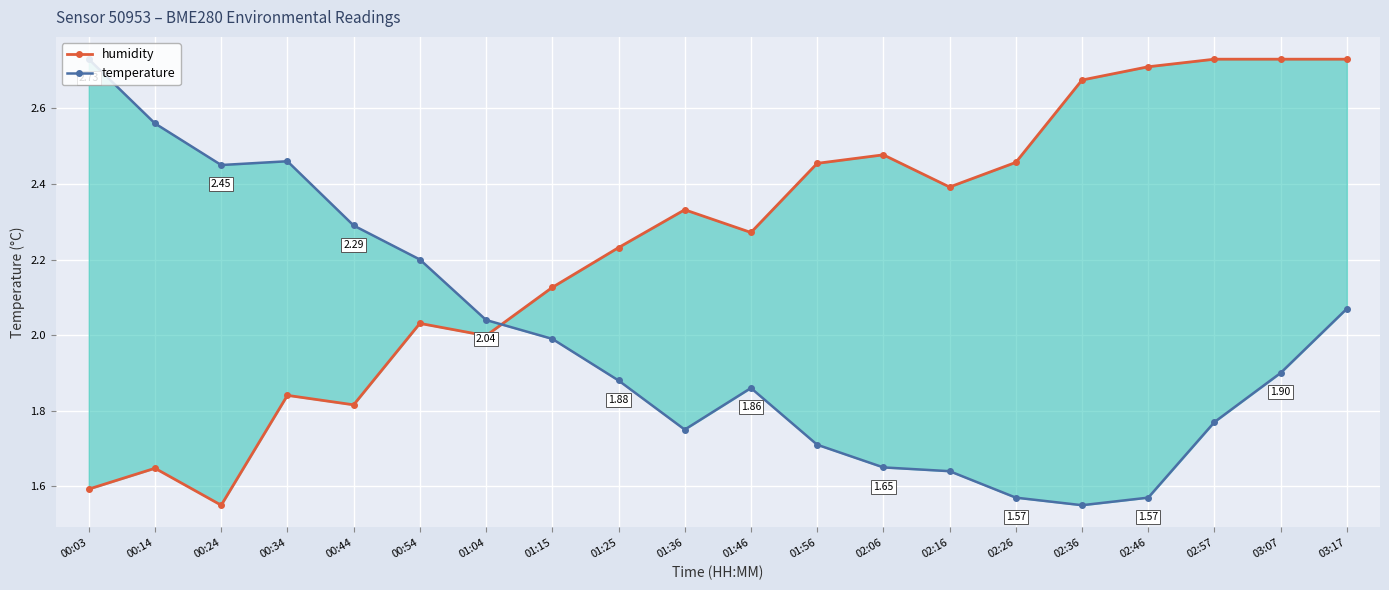

After their last crossing, which series has the higher values: humidity or temperature?

humidity